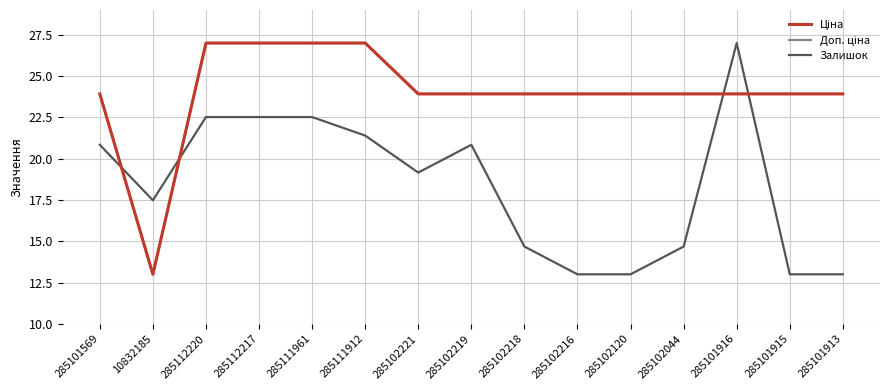

Is this an area chart (filled region under the line)?

No